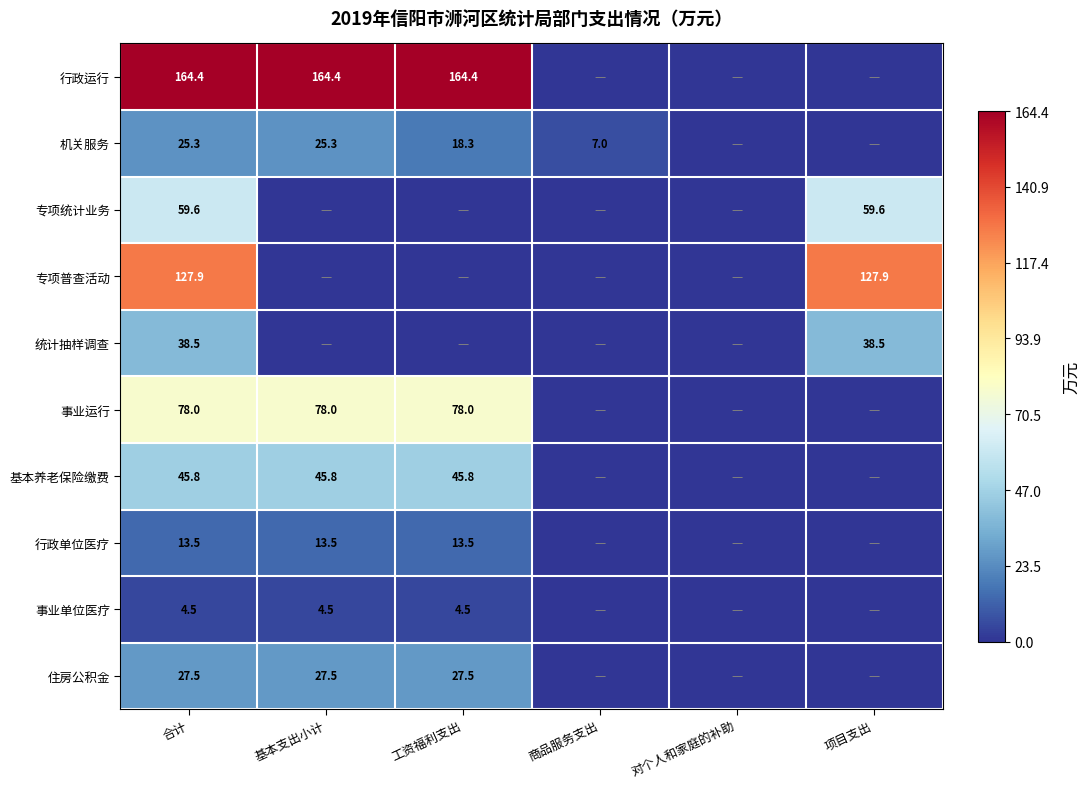

True or false: 专项普查活动 has a value of 127.9 at 合计.

True